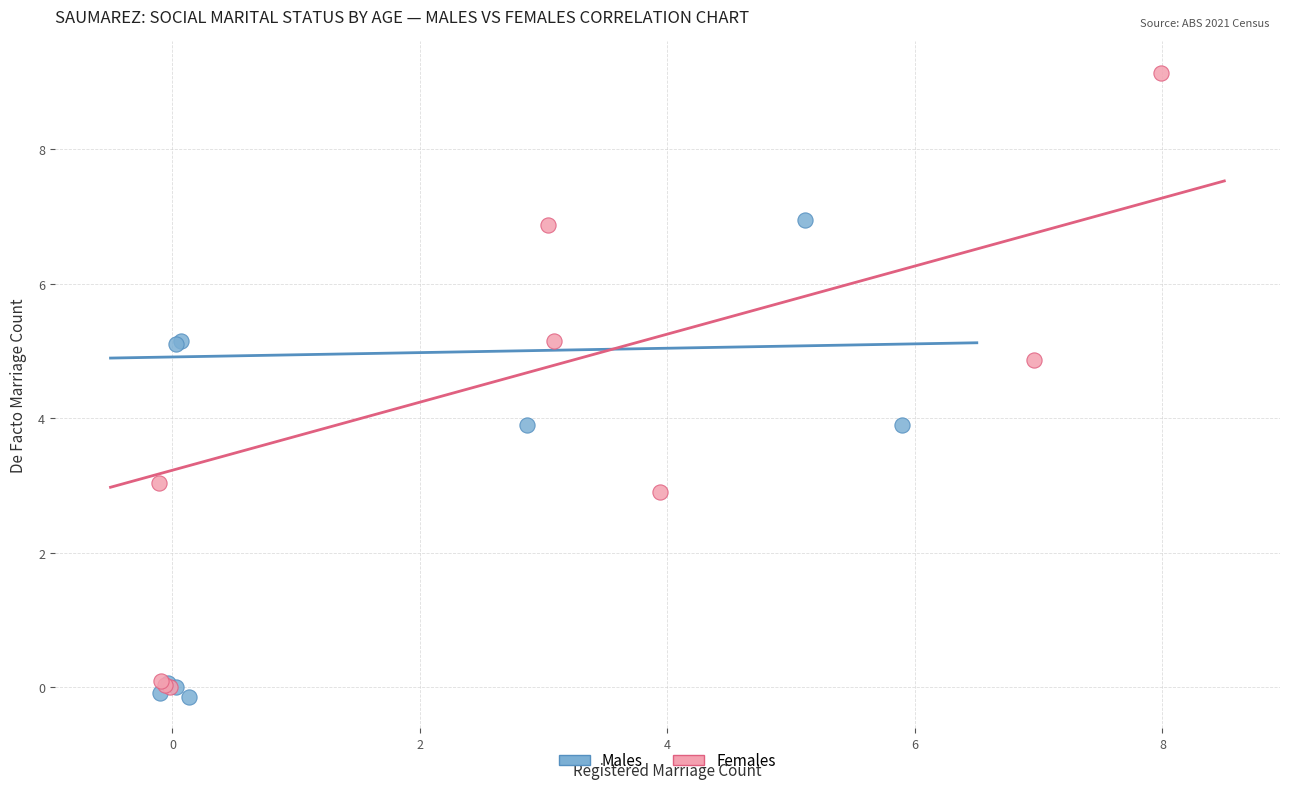

Which series has the largest Y range (max minus min)?

Females